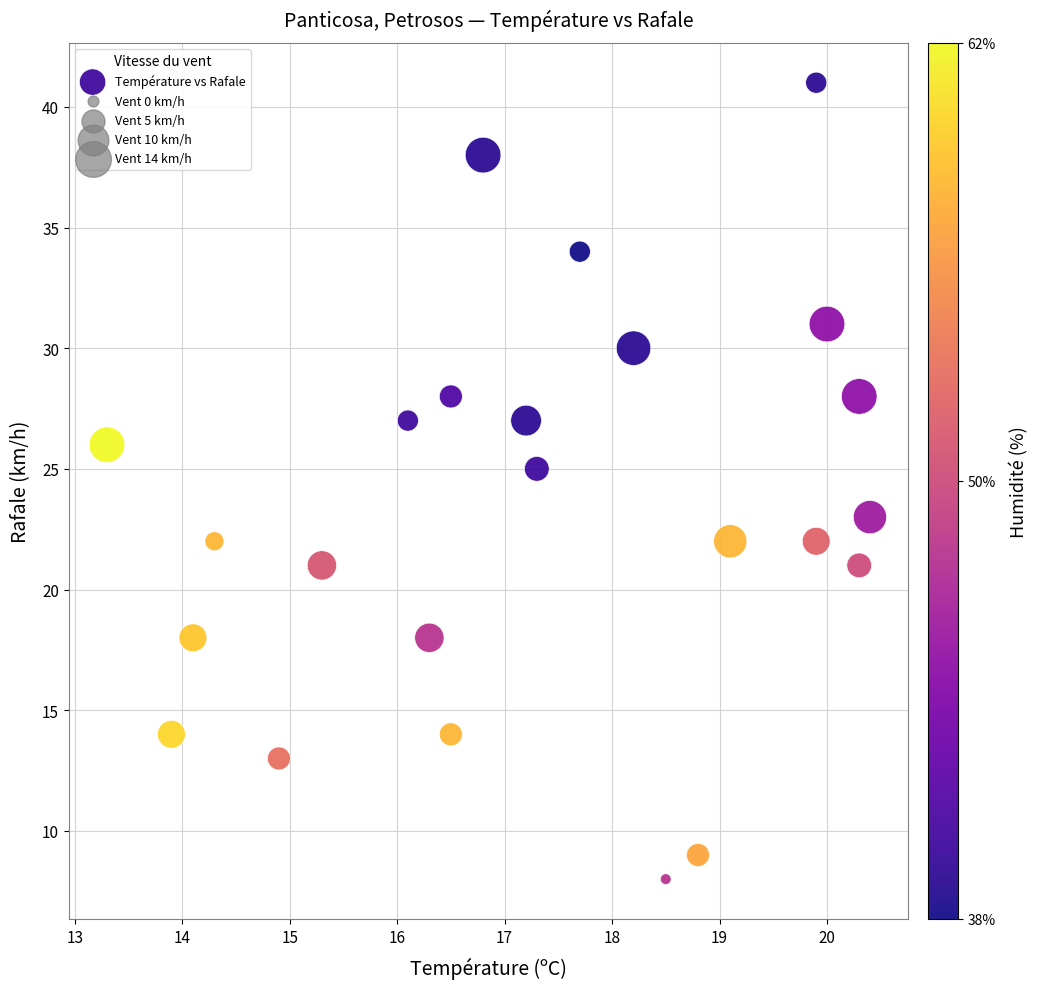

What is the range of Y values (max minus min)?

33